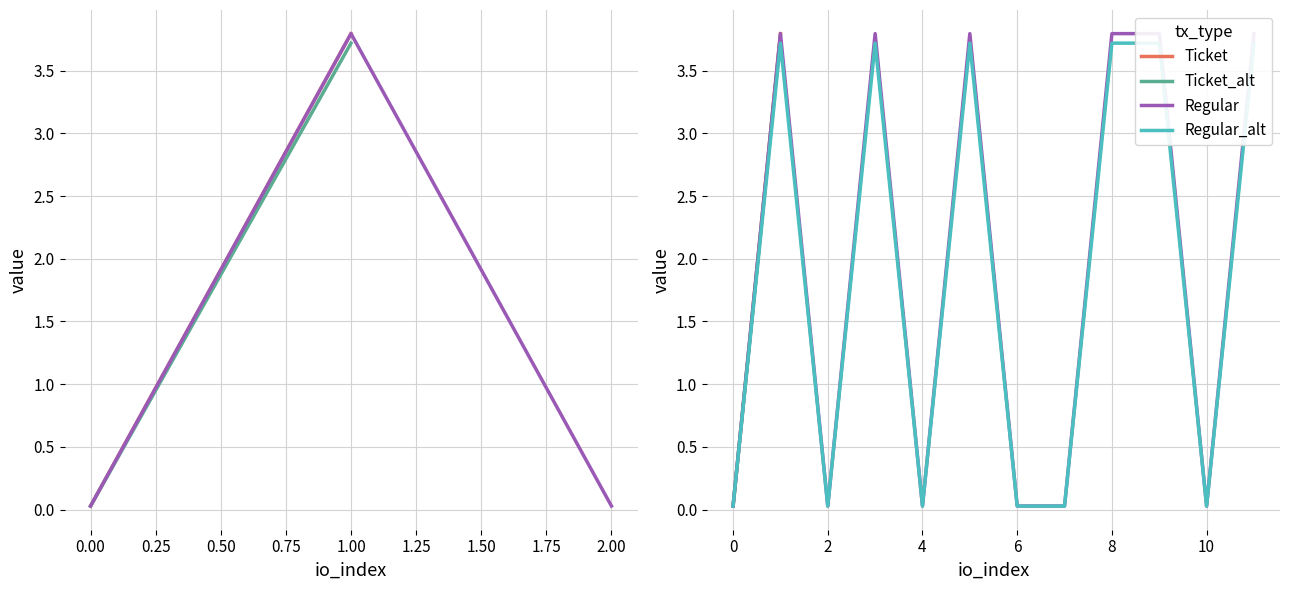

How many values in the Ticket series are below 3?

6